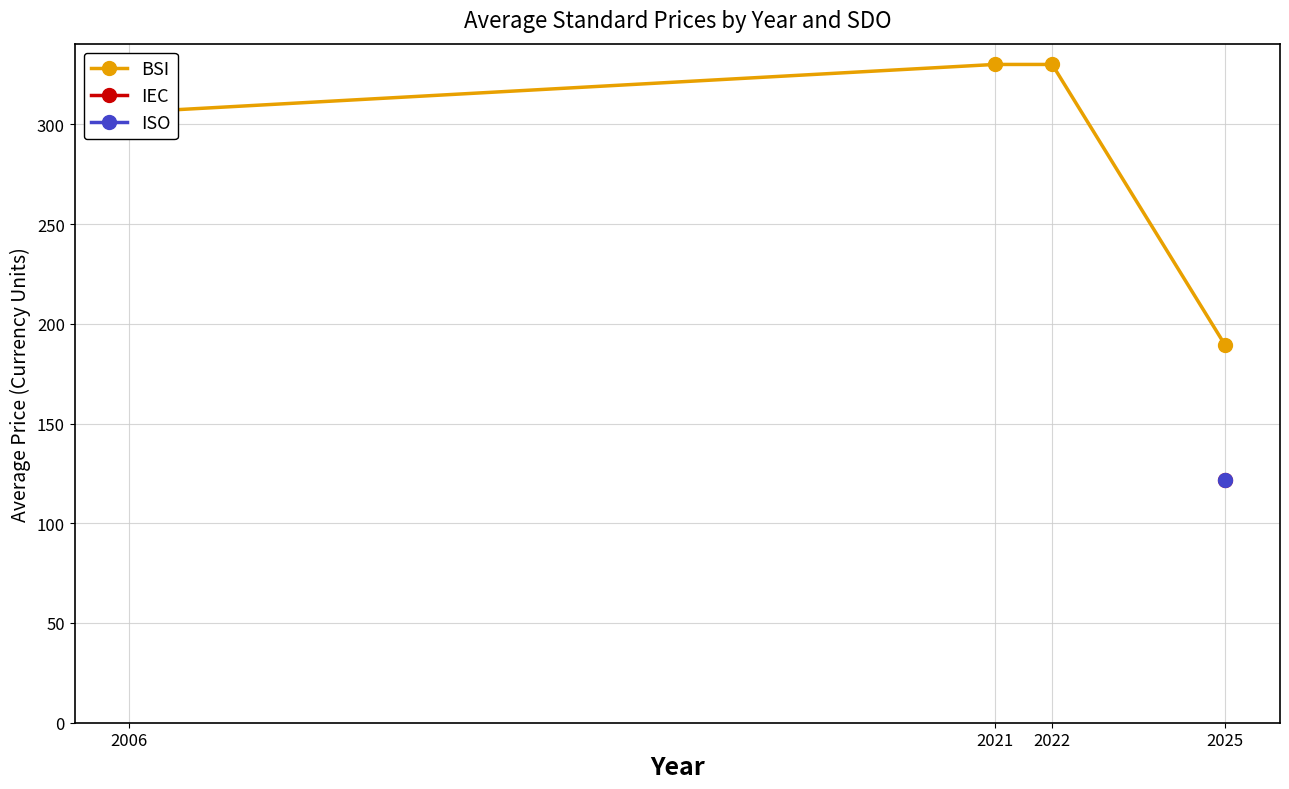

How many lines are shown in the chart?

1